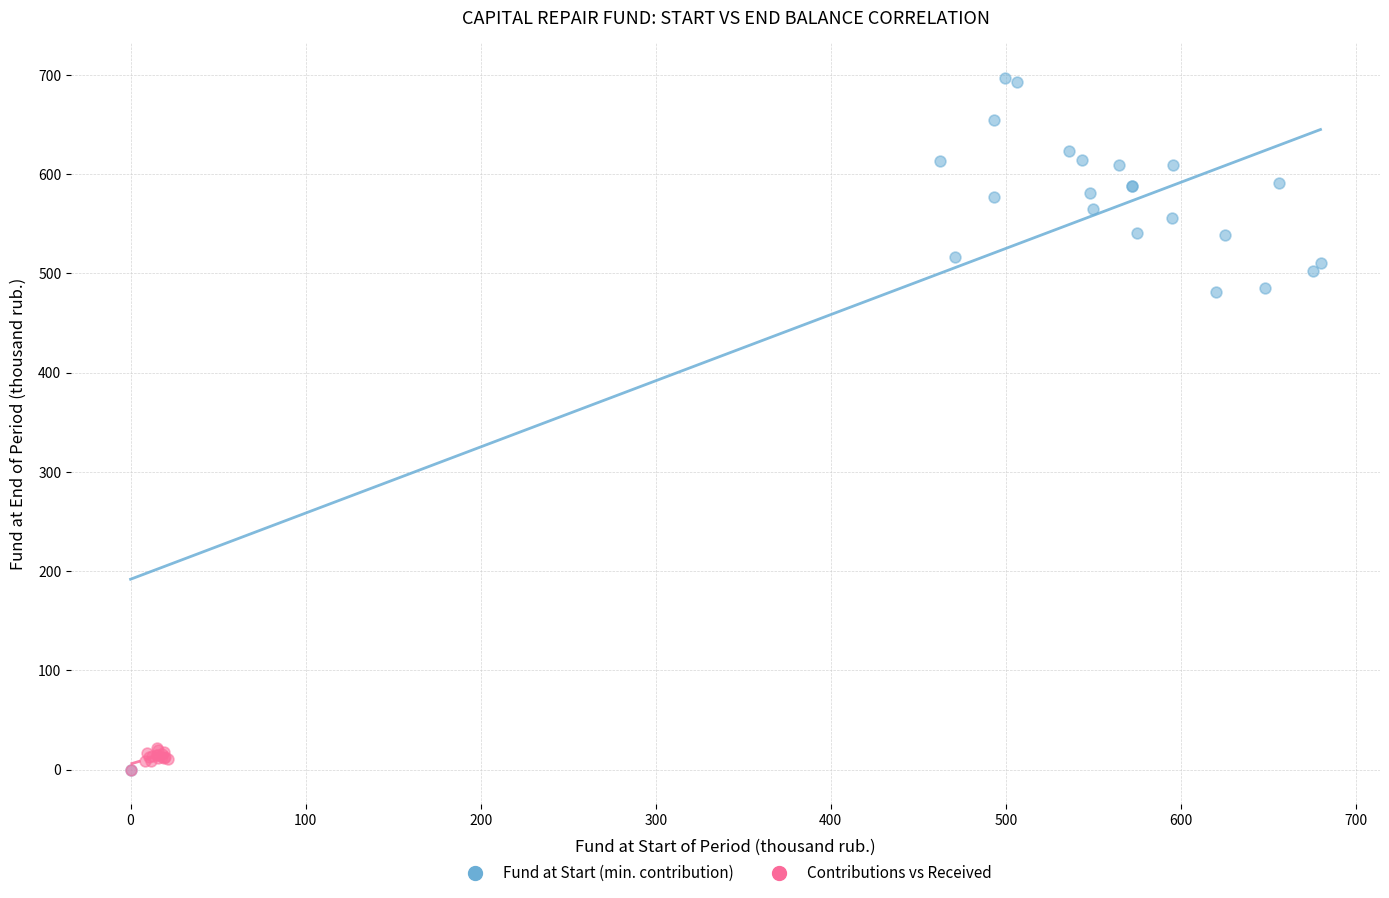

Which series contains the highest Y value?

Fund at Start (min. contribution)